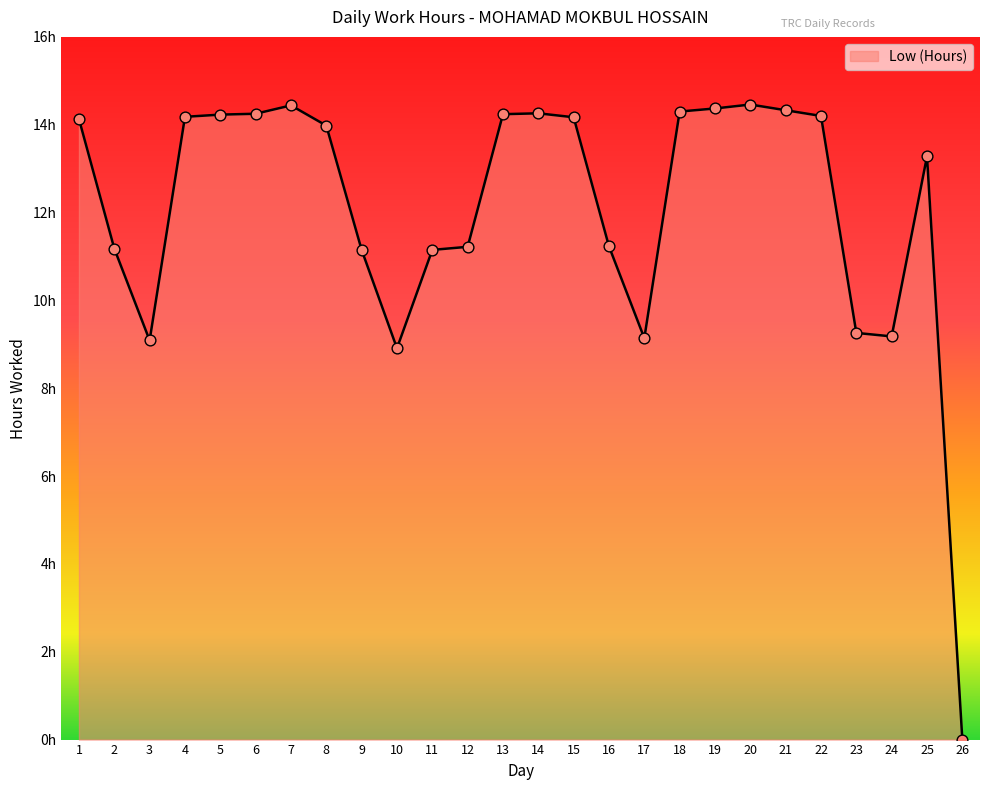

Which has a higher value, 13 or 9?

13